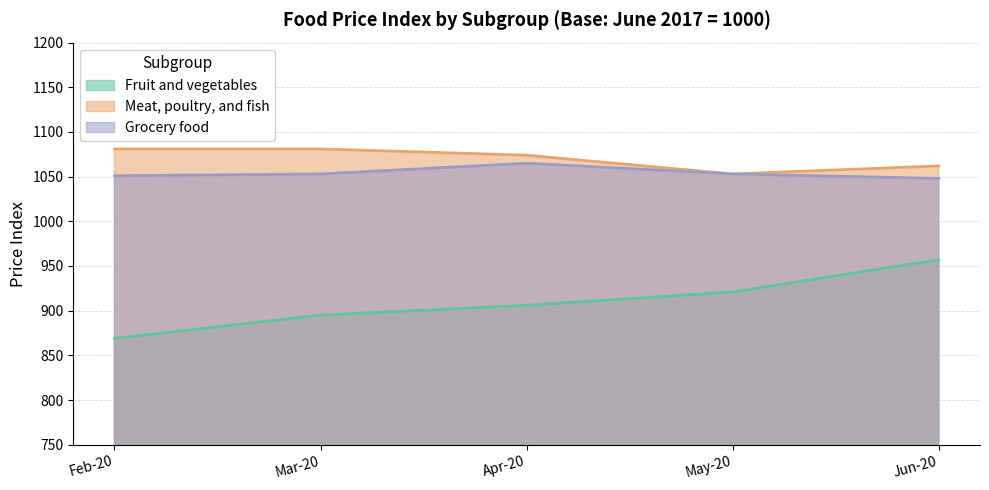

Reading left to right, extract all data points from this chart.

Fruit and vegetables: 869	895	906	921	957
Meat, poultry, and fish: 1081	1081	1074	1053	1062
Grocery food: 1051	1053	1065	1053	1048